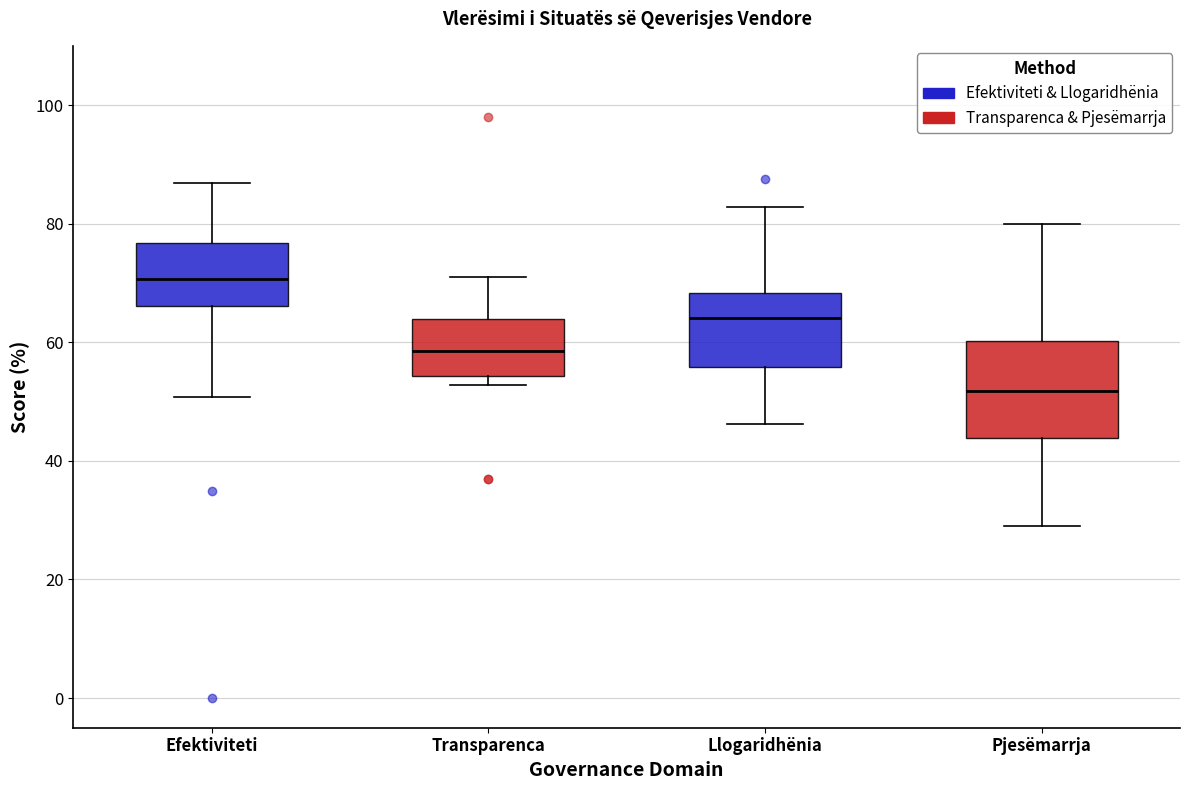

Reading left to right, read every box against the y-axis: the position of its median line, the range the box covers, and the ends of its whiskers. The values are not printed on the chart, so give them approximately, as read against the axis.

Efektiviteti: median 70, box 66 to 76, whiskers 50 to 86
Transparenca: median 58, box 54 to 64, whiskers 52 to 72
Llogaridhënia: median 64, box 56 to 68, whiskers 46 to 82
Pjesëmarrja: median 52, box 44 to 60, whiskers 28 to 80